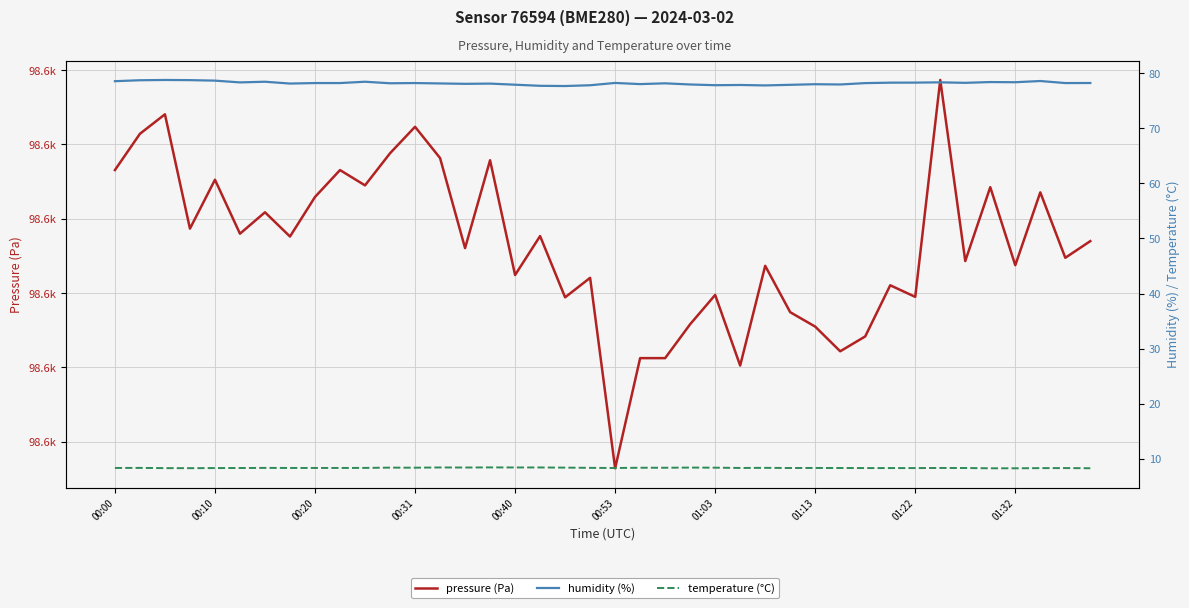

Count the number of data series in this chart.

3